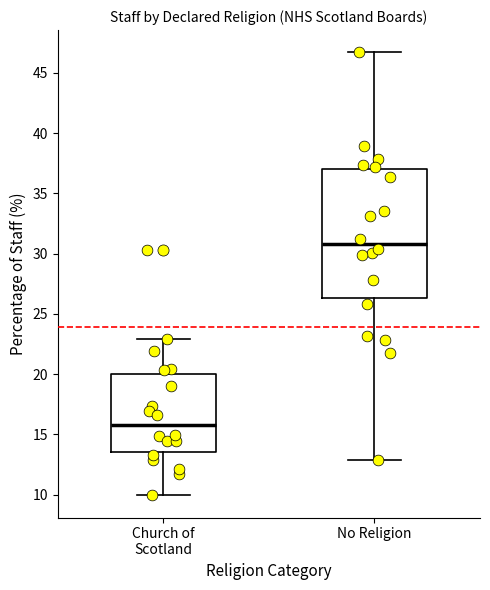

Where is the lower edge of the box for Church of Scotland on the y-axis? The values are not printed on the chart, so give them approximately, as read against the axis.

13.5